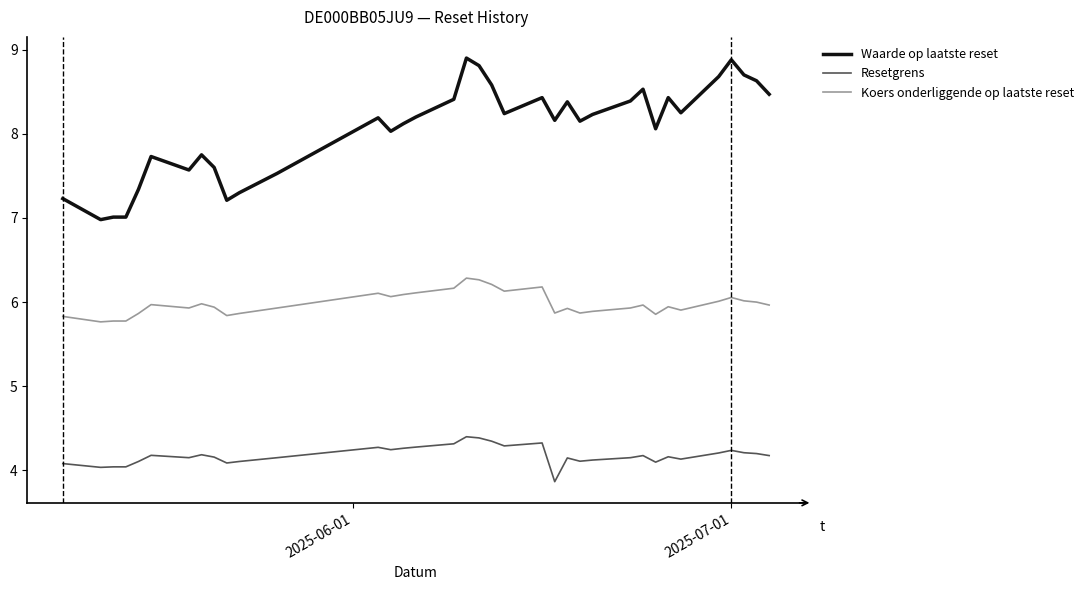

What is the smallest value displayed?

3.9